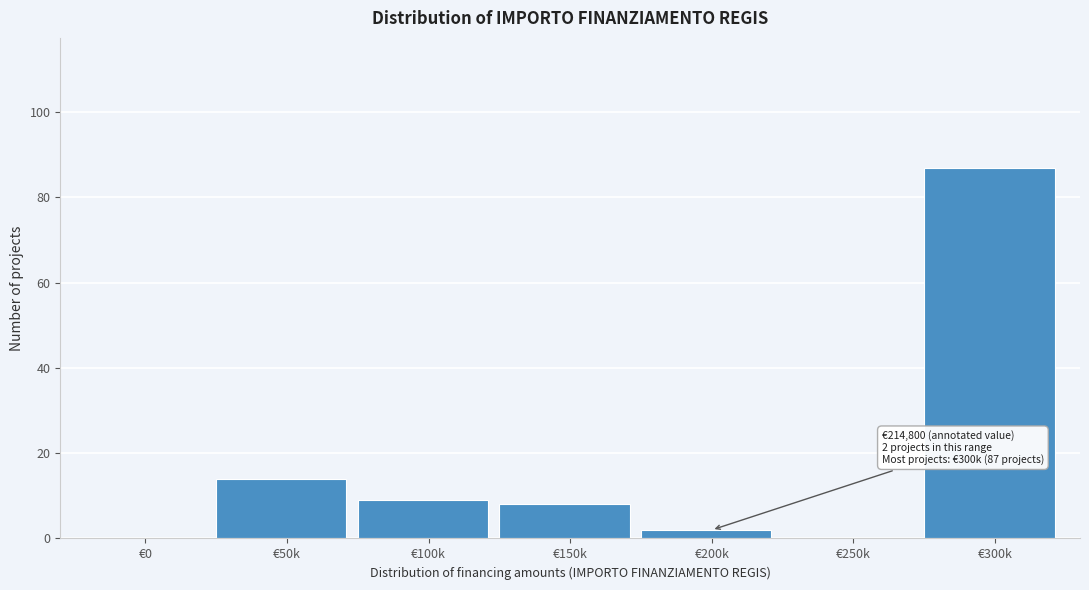

Reading left to right, what are all the values shown in this chart?

€0=0	€50k=14	€100k=9	€150k=8	€200k=2	€250k=0	€300k=87